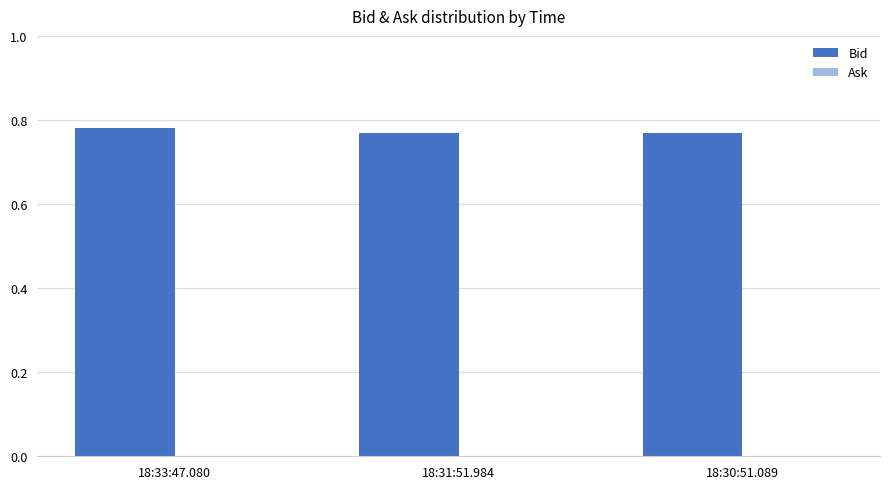

How many bars are there in total?

3